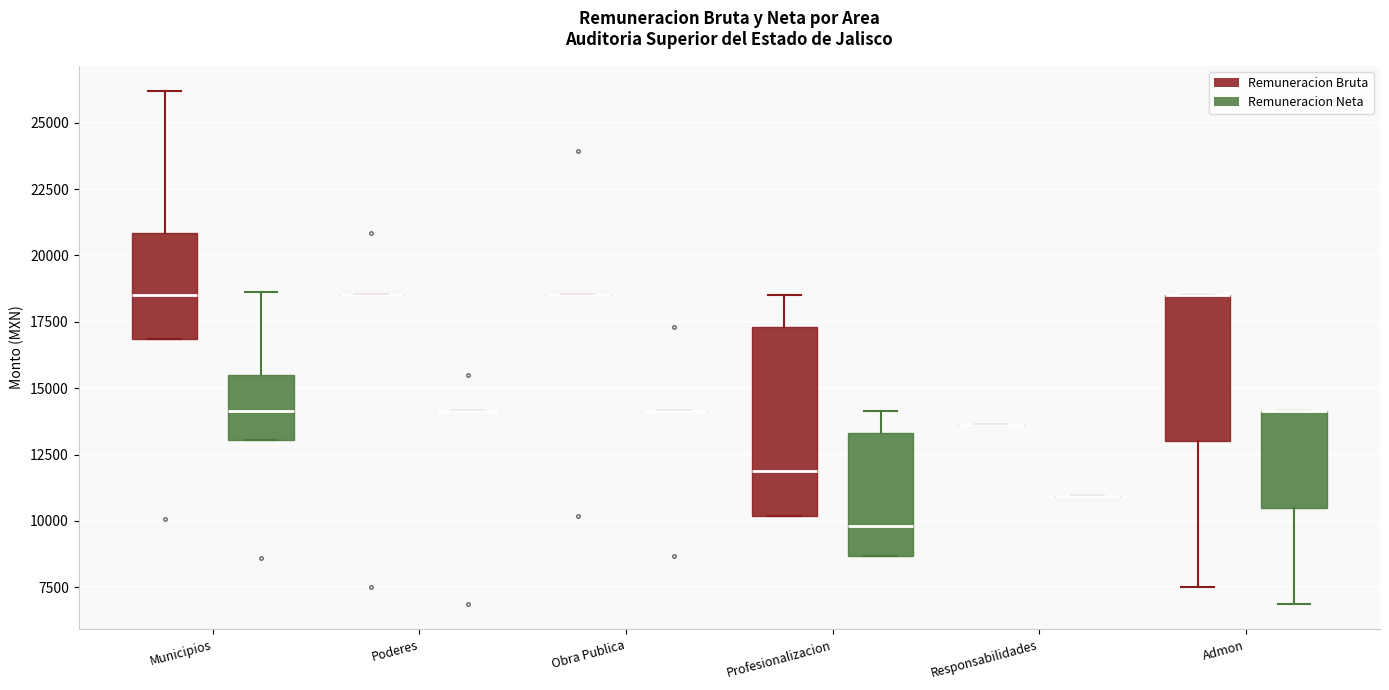

Which box is the tallest, from its lower edge to its upper edge?

Profesionalizacion (Remuneracion Bruta)